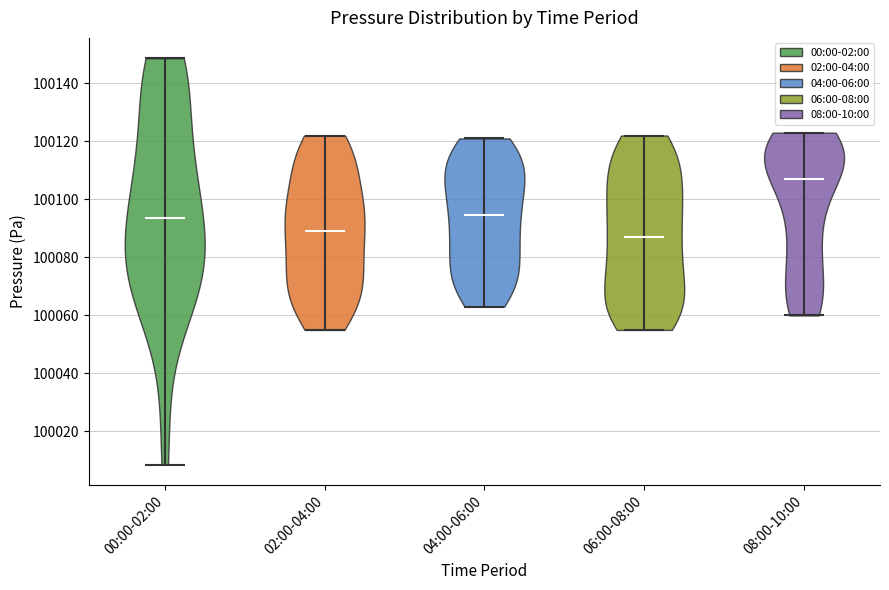

Where does the median line of the violin for 04:00-06:00 sit on the y-axis? The values are not printed on the chart, so give them approximately, as read against the axis.

100094